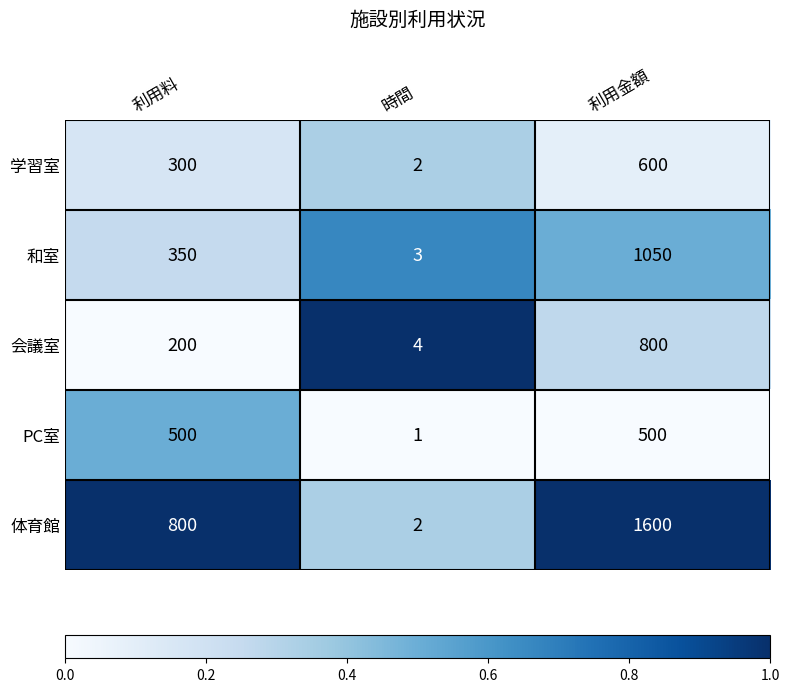

Which category has the highest value across all series?

利用金額